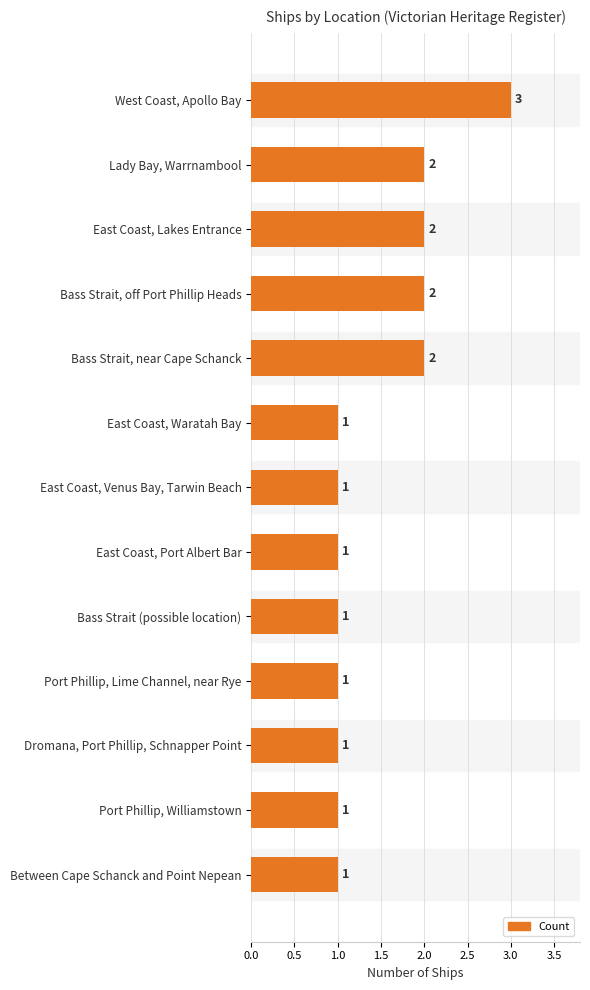

Are the bars grouped side by side (vs. stacked)?

No